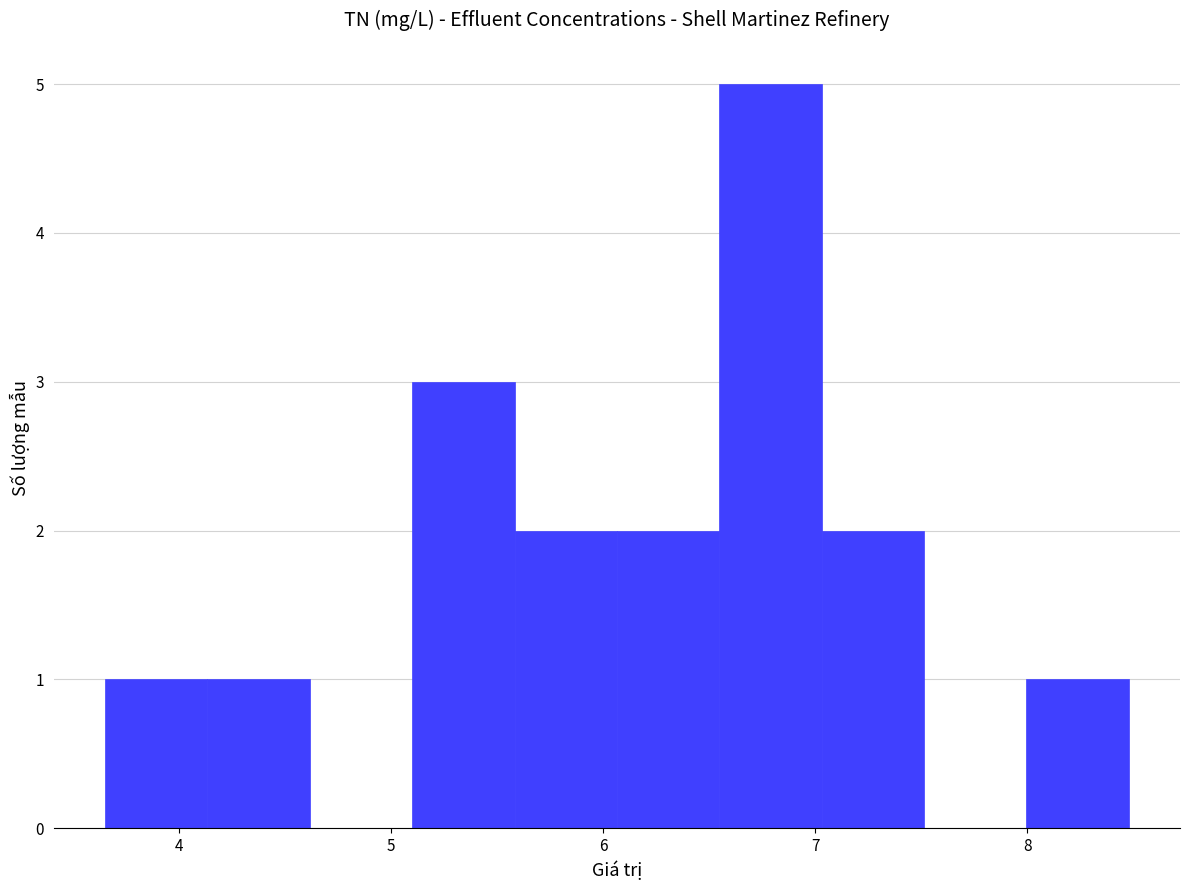

Reading left to right, list every bar in this chart as the range it spans on the x-axis followed by its height. Neither the bar edges nor the heights are printed on the chart, so give them approximately, as read against the axes.

3.7 to 4.1: 1
4.1 to 4.6: 1
4.6 to 5.1: 0
5.1 to 5.6: 3
5.6 to 6.1: 2
6.1 to 6.5: 2
6.5 to 7.0: 5
7.0 to 7.5: 2
7.5 to 8.0: 0
8.0 to 8.5: 1